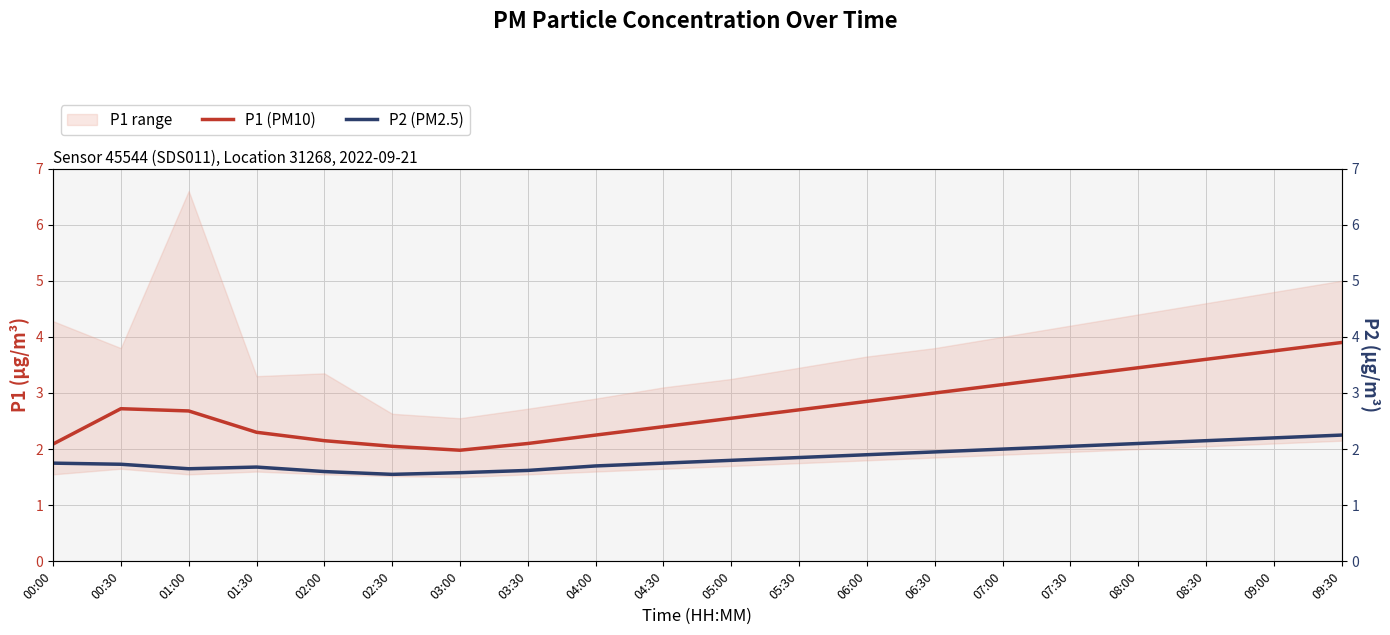

What is the label of the 10th point from the left?

04:30